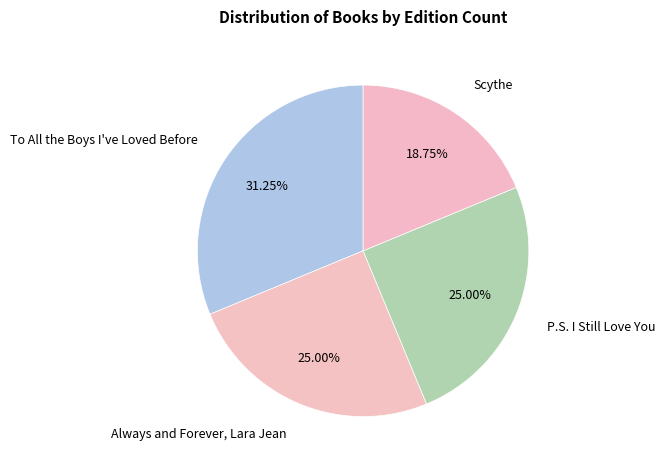

How many slices are in this pie chart?

4